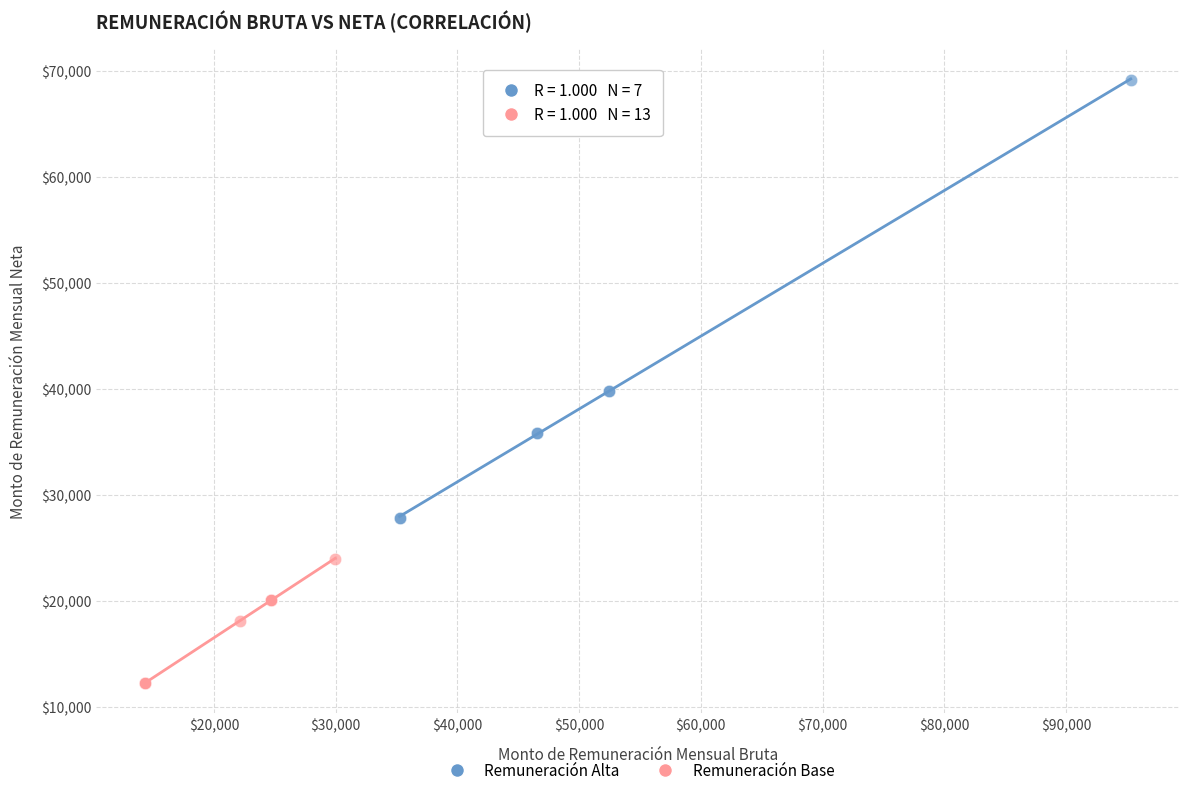

Which series has the largest Y range (max minus min)?

Remuneración Alta